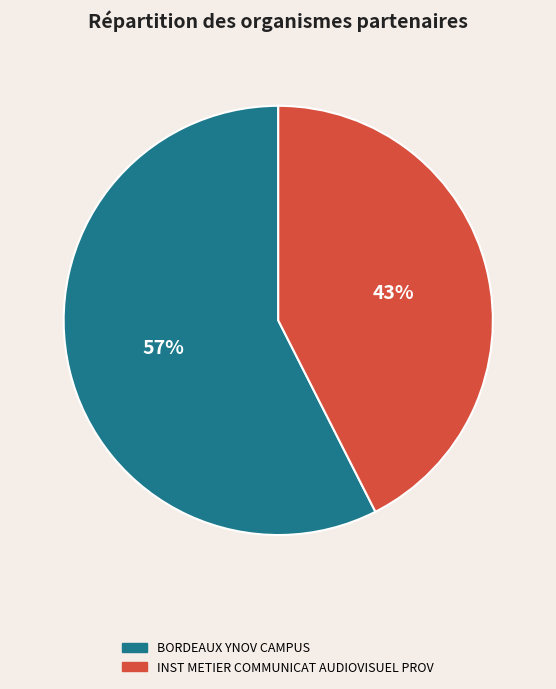

What is the smallest slice in the pie chart?

INST METIER COMMUNICAT AUDIOVISUEL PROV